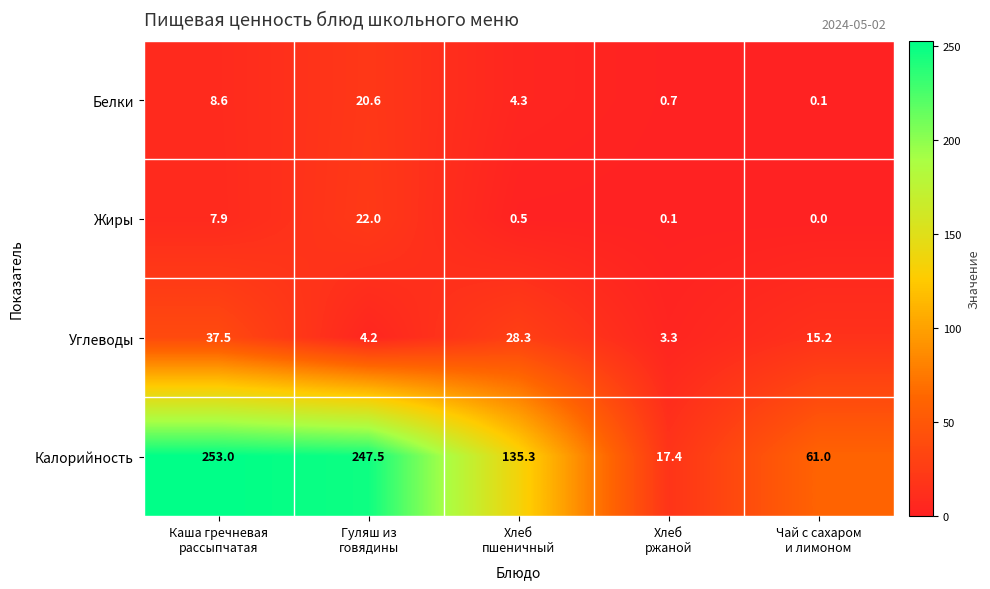

What is the difference between the maximum and second lowest values in the Углеводы series?

33.3